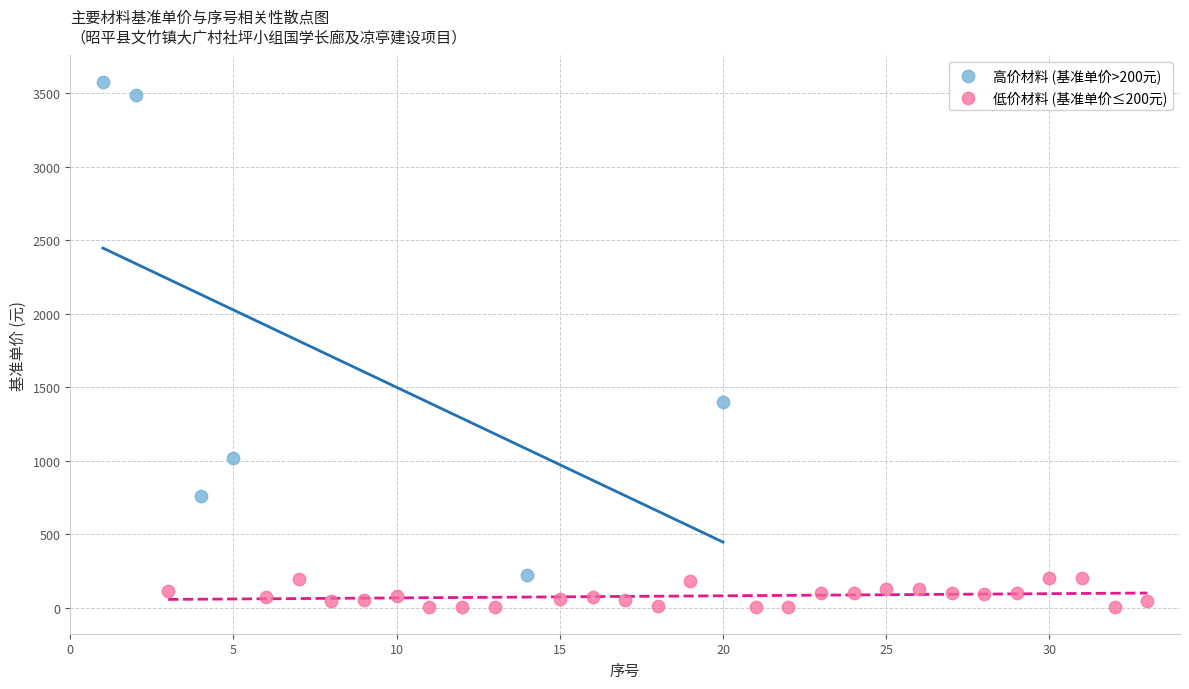

Which series reaches the maximum Y coordinate?

高价材料 (基准单价>200元)